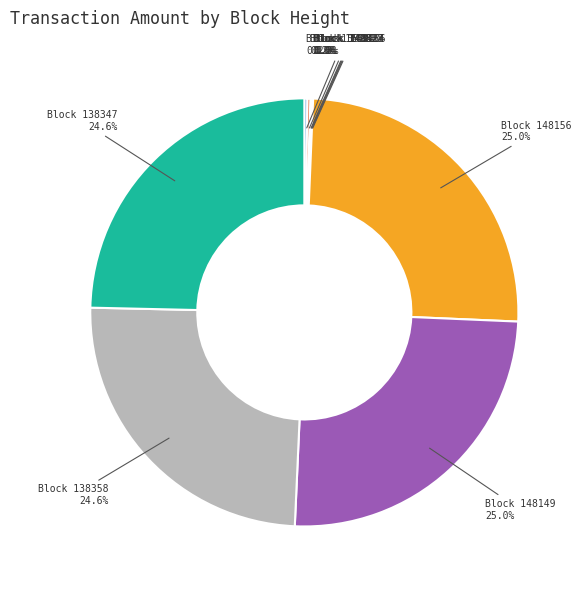

Count the number of slices in the pie.

10